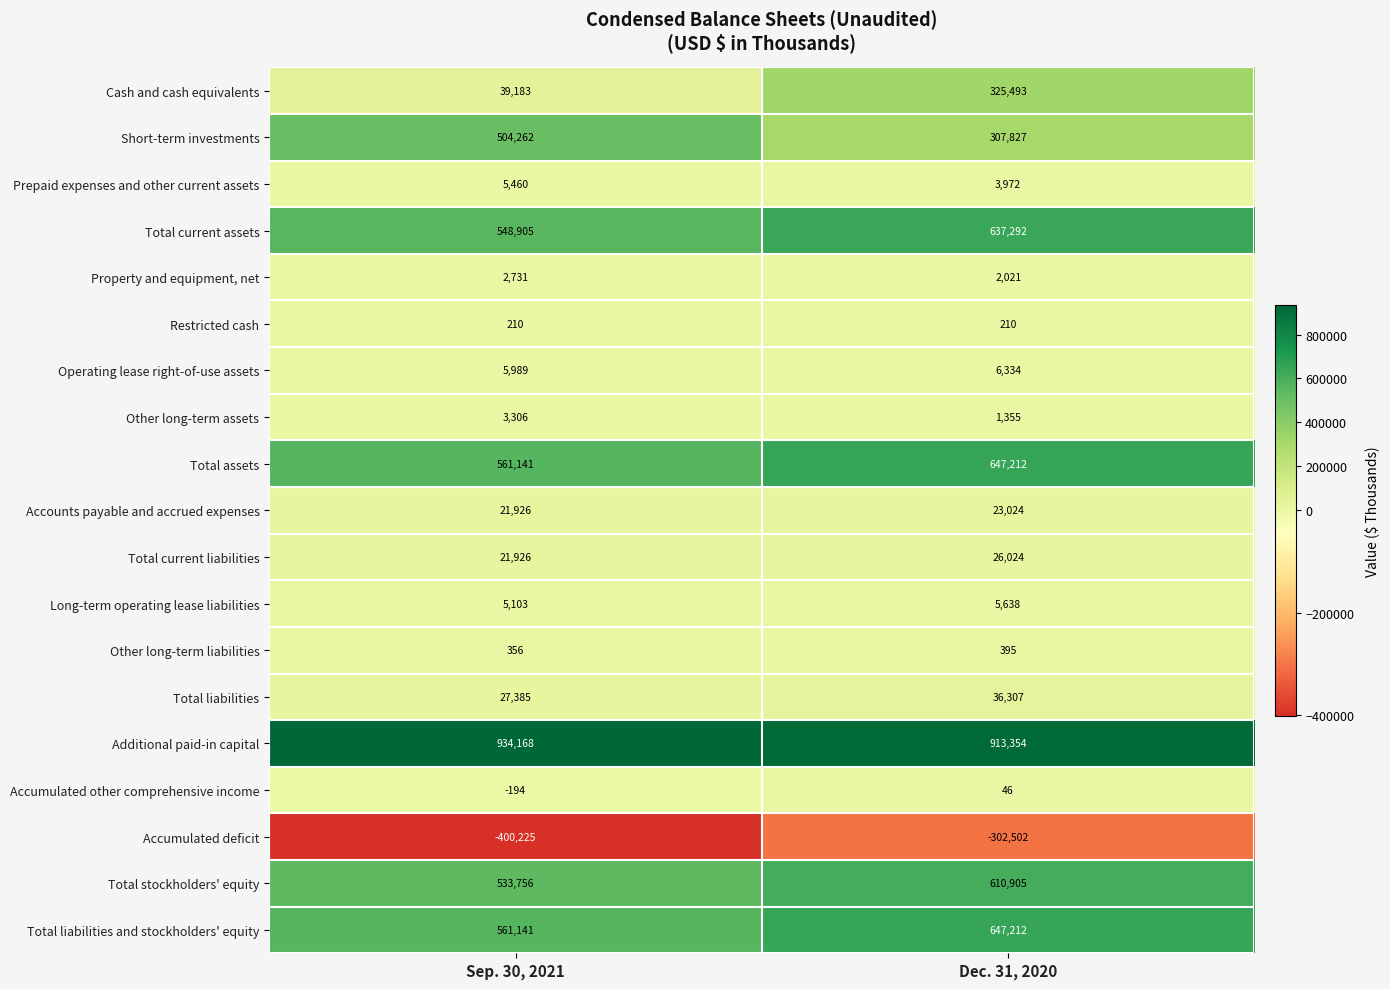

At which label does Property and equipment, net reach its peak?

Sep. 30, 2021